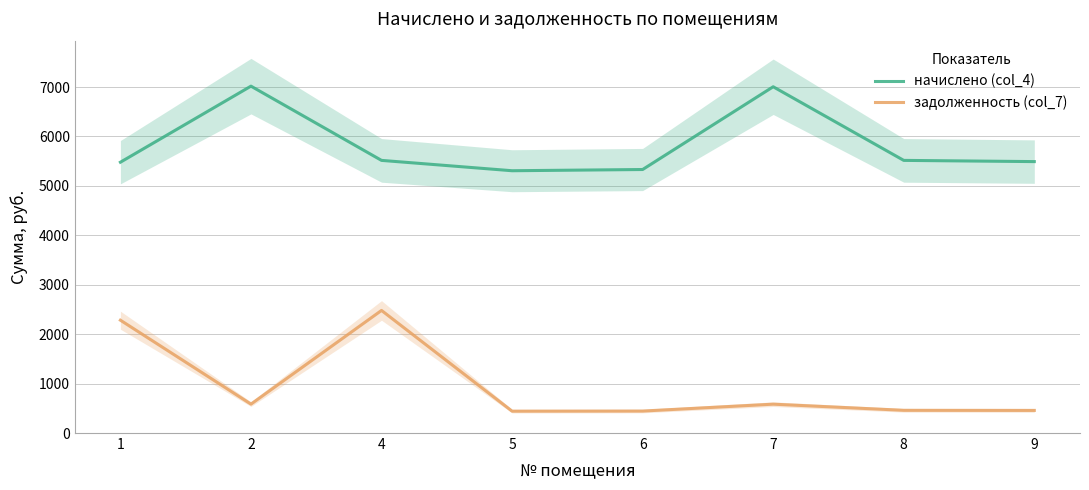

What is the average value of the задолженность (col_7) series?

966.9